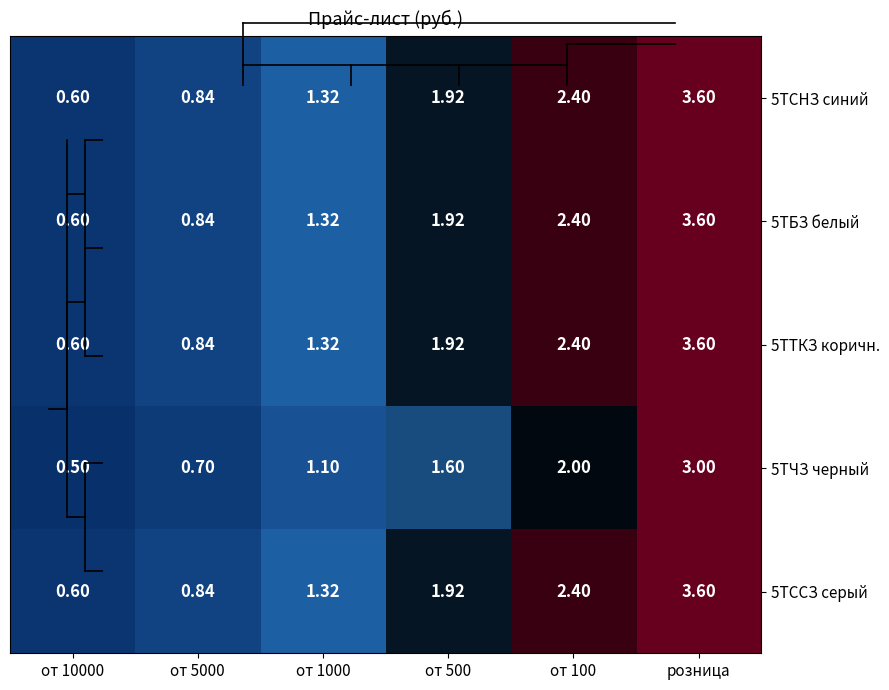

At which category is the sum across all series the highest?

розница